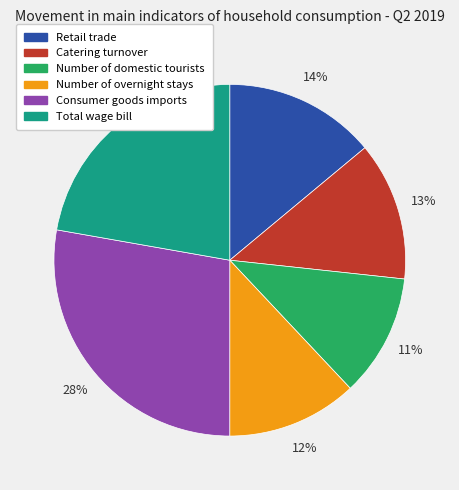

True or false: Retail trade accounts for 19% of the total.

False